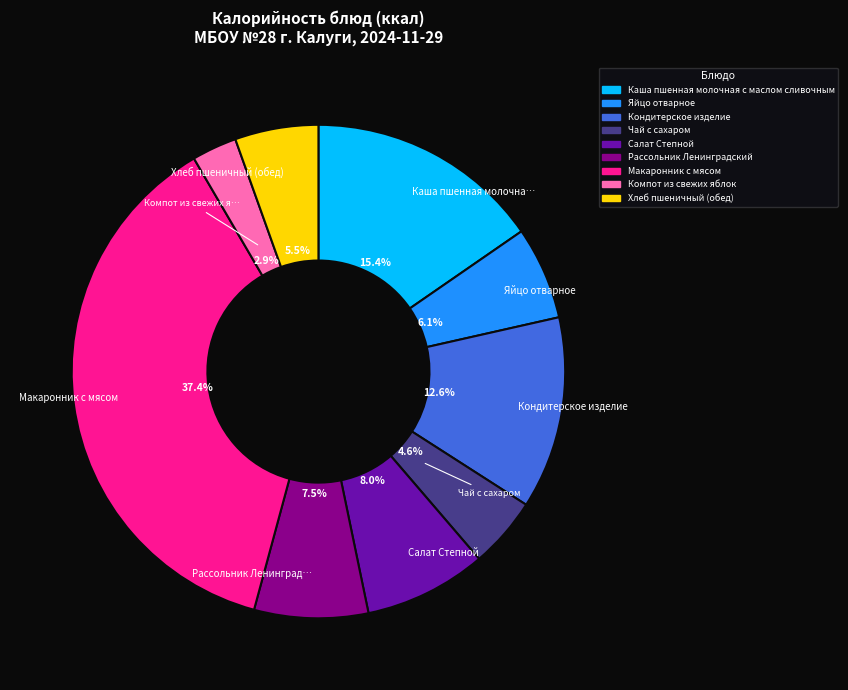

To the nearest percent, what is the difference between the largest and smallest slice percentages?

34%